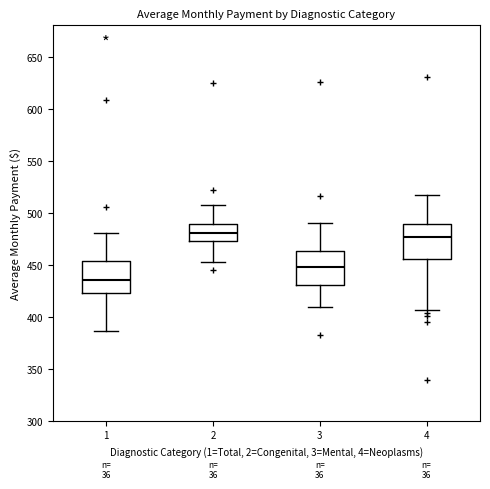

Reading left to right, transcribe this box plot: for each box, give where its median line is, the range the box spans, and where its two whiskers end, as read against the y-axis. The values are not printed on the chart, so give them approximately, as read against the axis.

1: median 435, box 425 to 455, whiskers 385 to 480
2: median 480, box 470 to 490, whiskers 455 to 505
3: median 450, box 430 to 465, whiskers 410 to 490
4: median 475, box 455 to 490, whiskers 405 to 515